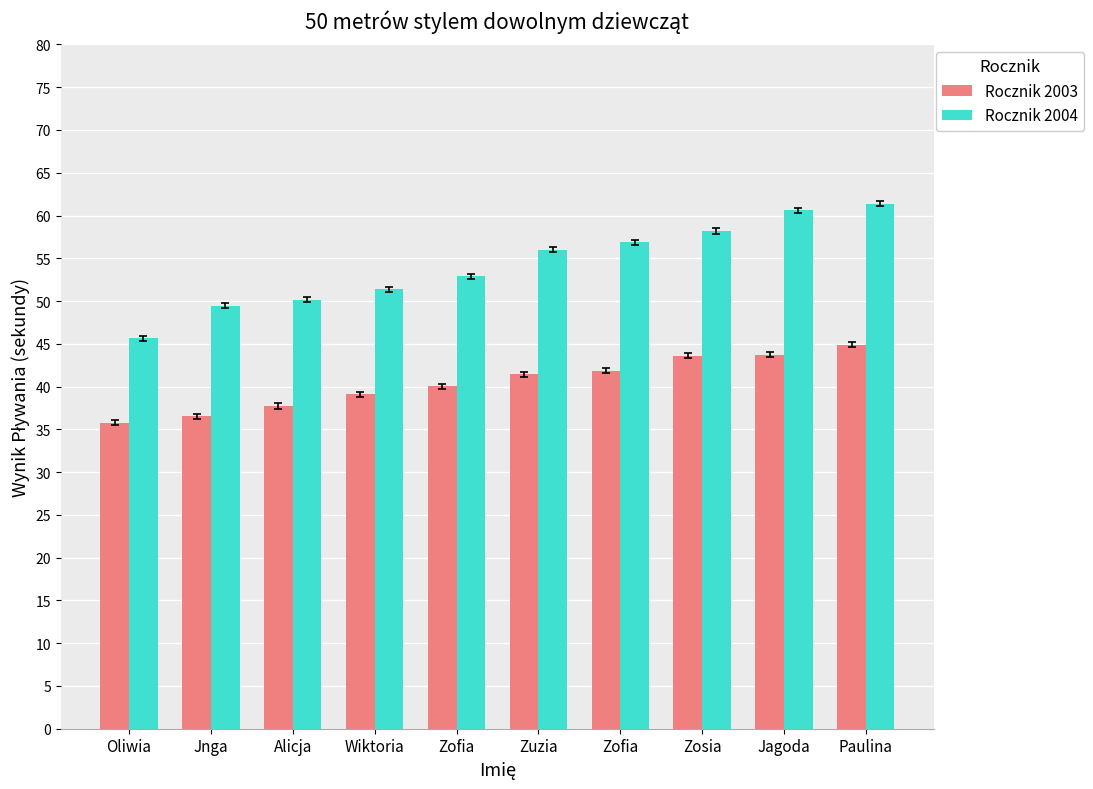

Which series has the largest total across all categories?

Rocznik 2004